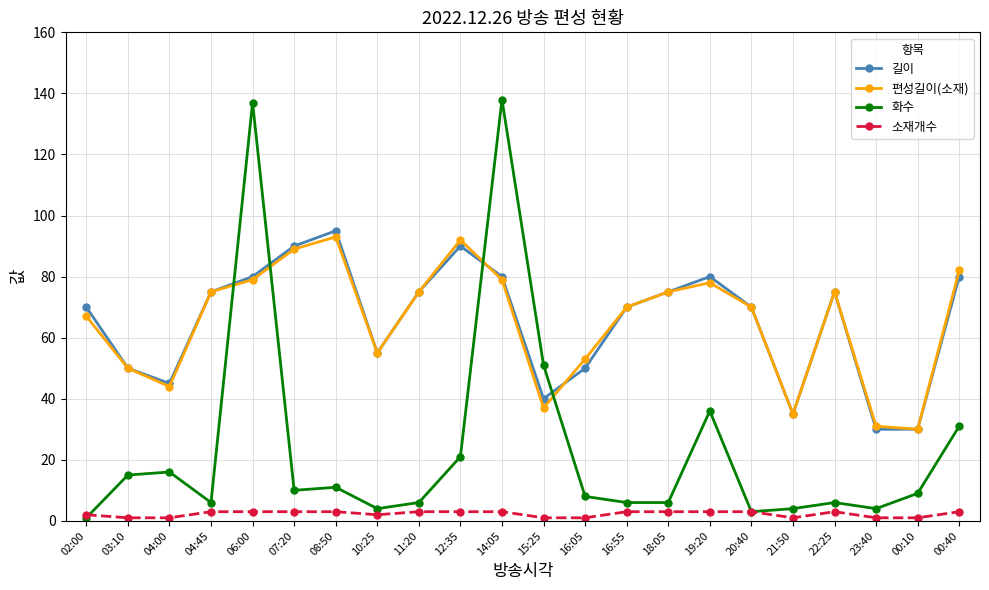

What is the sum of the 소재개수 values at 10:25 and 08:50?

5